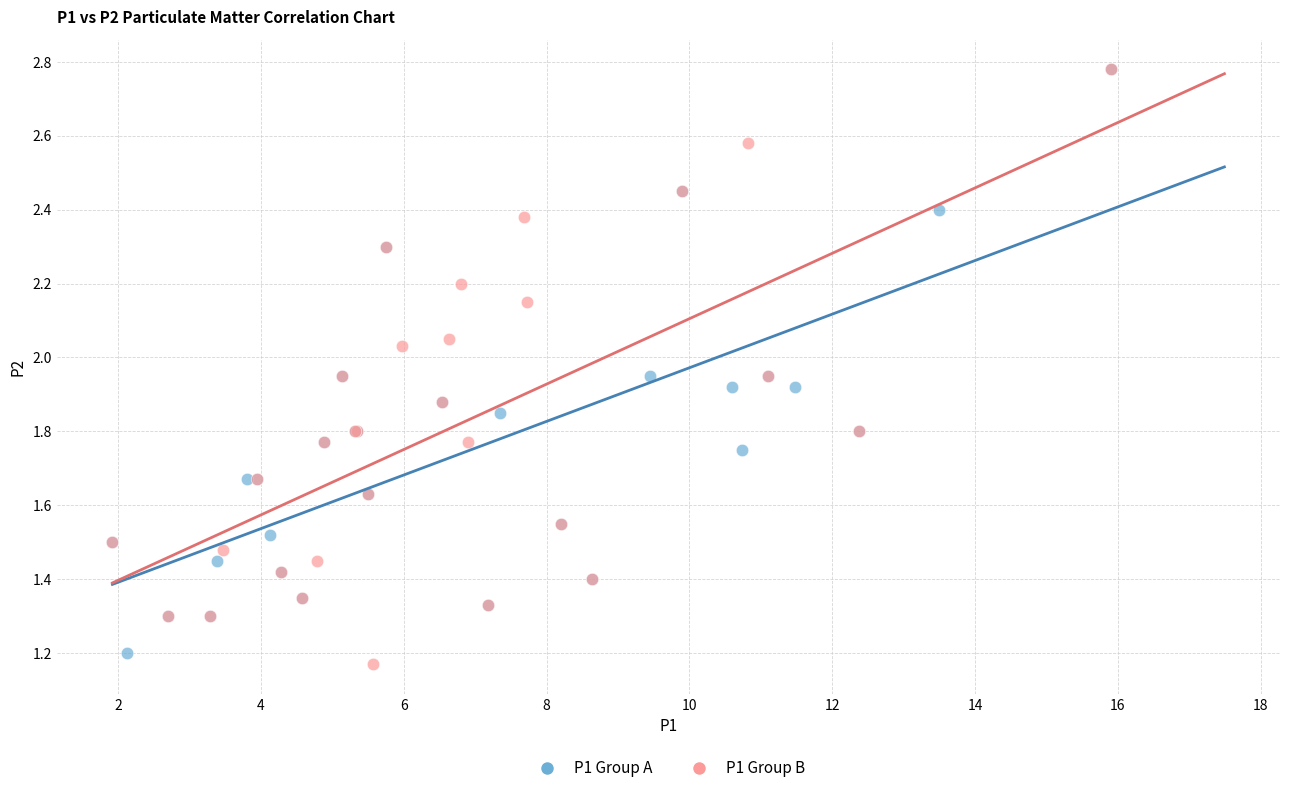

What are all the series names shown in the legend?

P1 Group A, P1 Group B